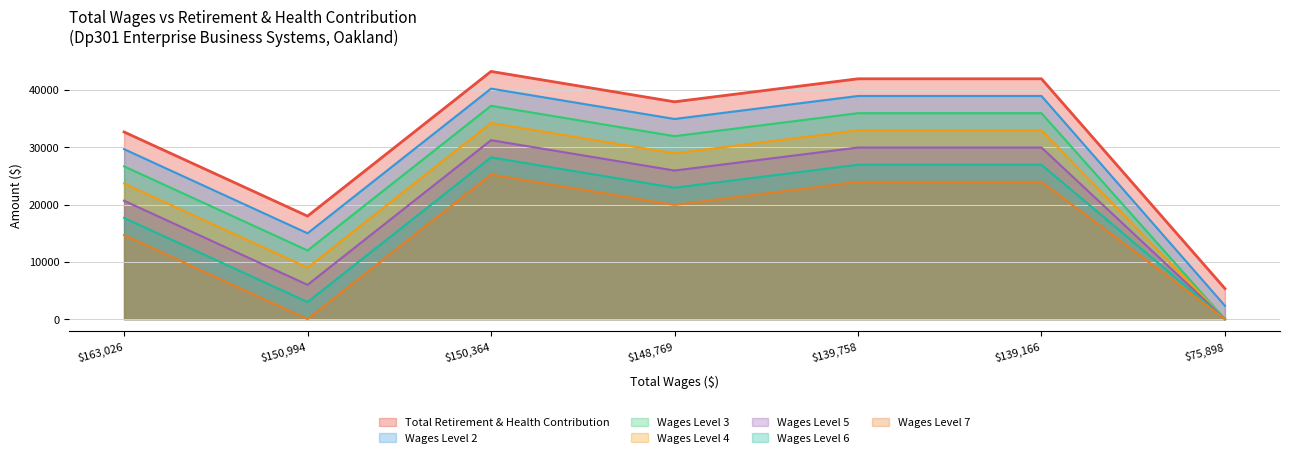

What is the minimum value shown in the chart?

0